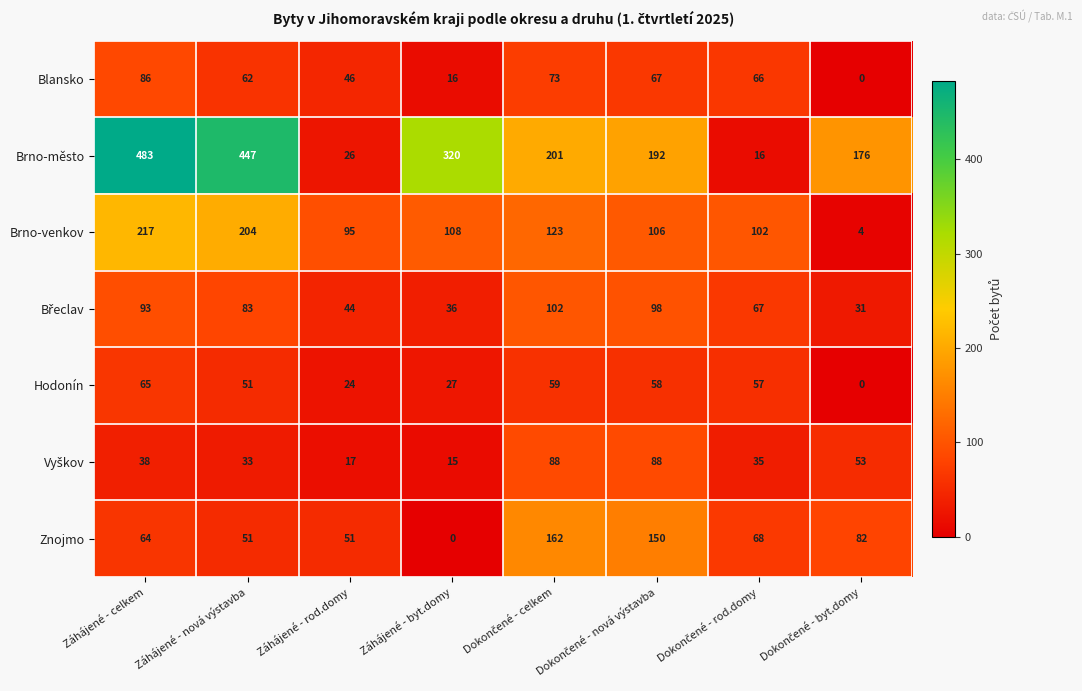

Which series has the largest range (max minus min)?

Brno-město